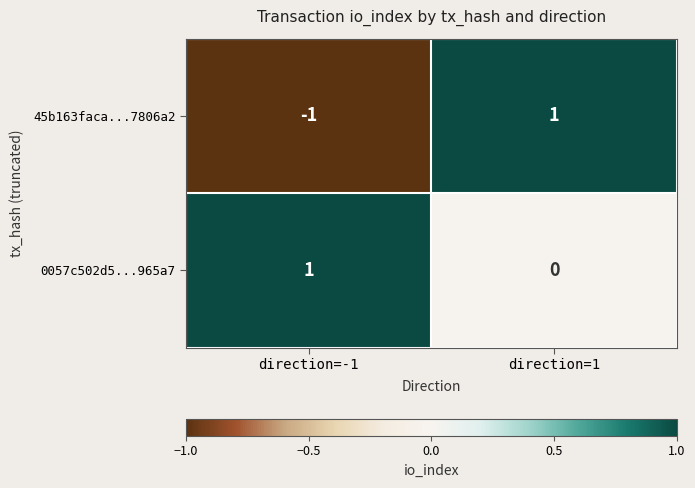

Reading right to left, what are all the values shown in this chart?

45b163faca...7806a2: 1	-1
0057c502d5...965a7: 0	1